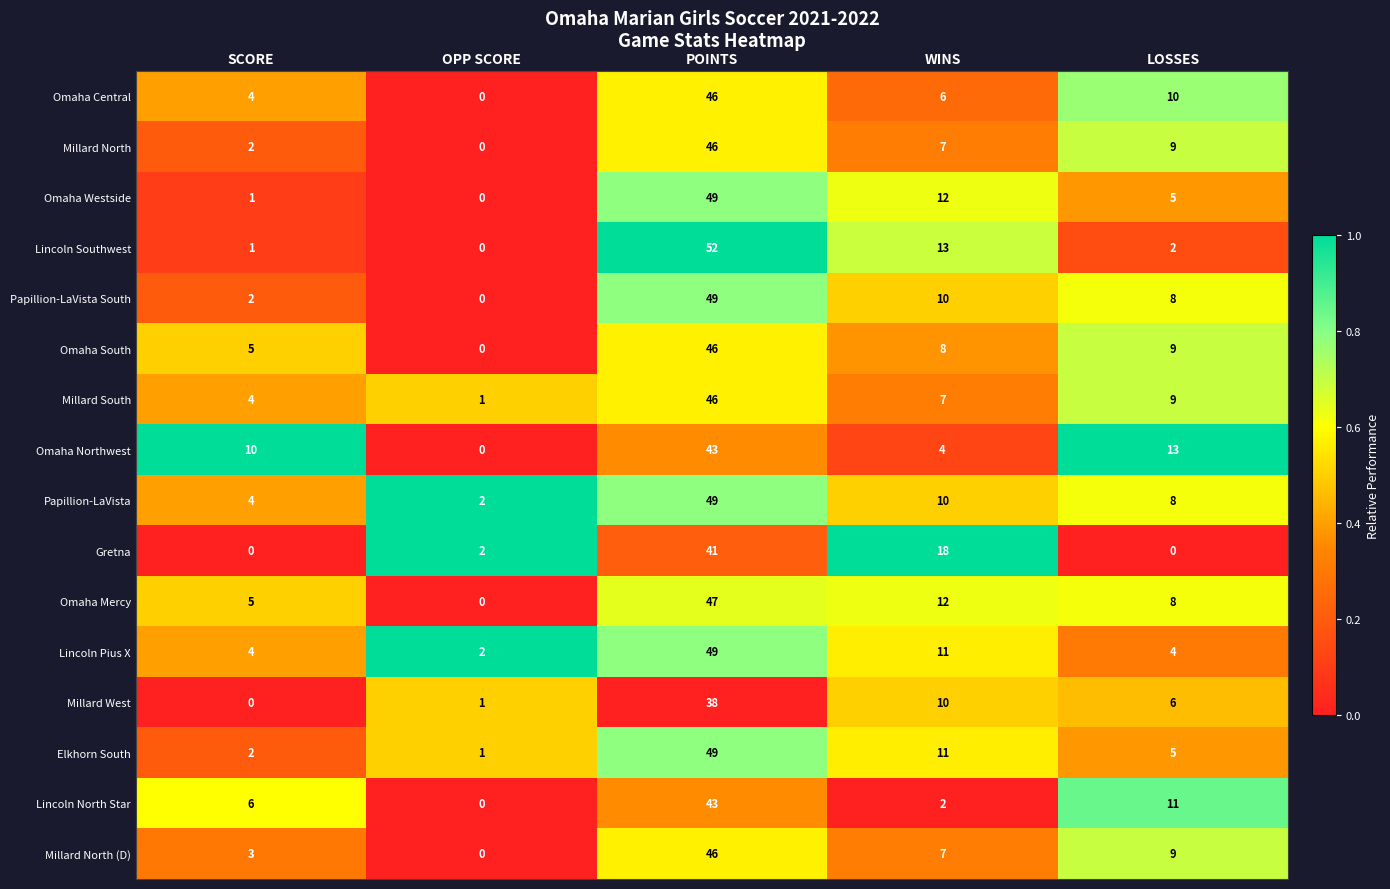

What is the greatest value displayed?

52